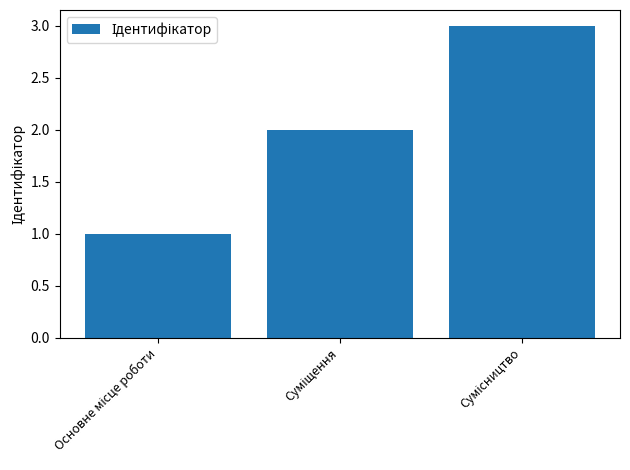

What is the value of the 3rd bar from the left?

3